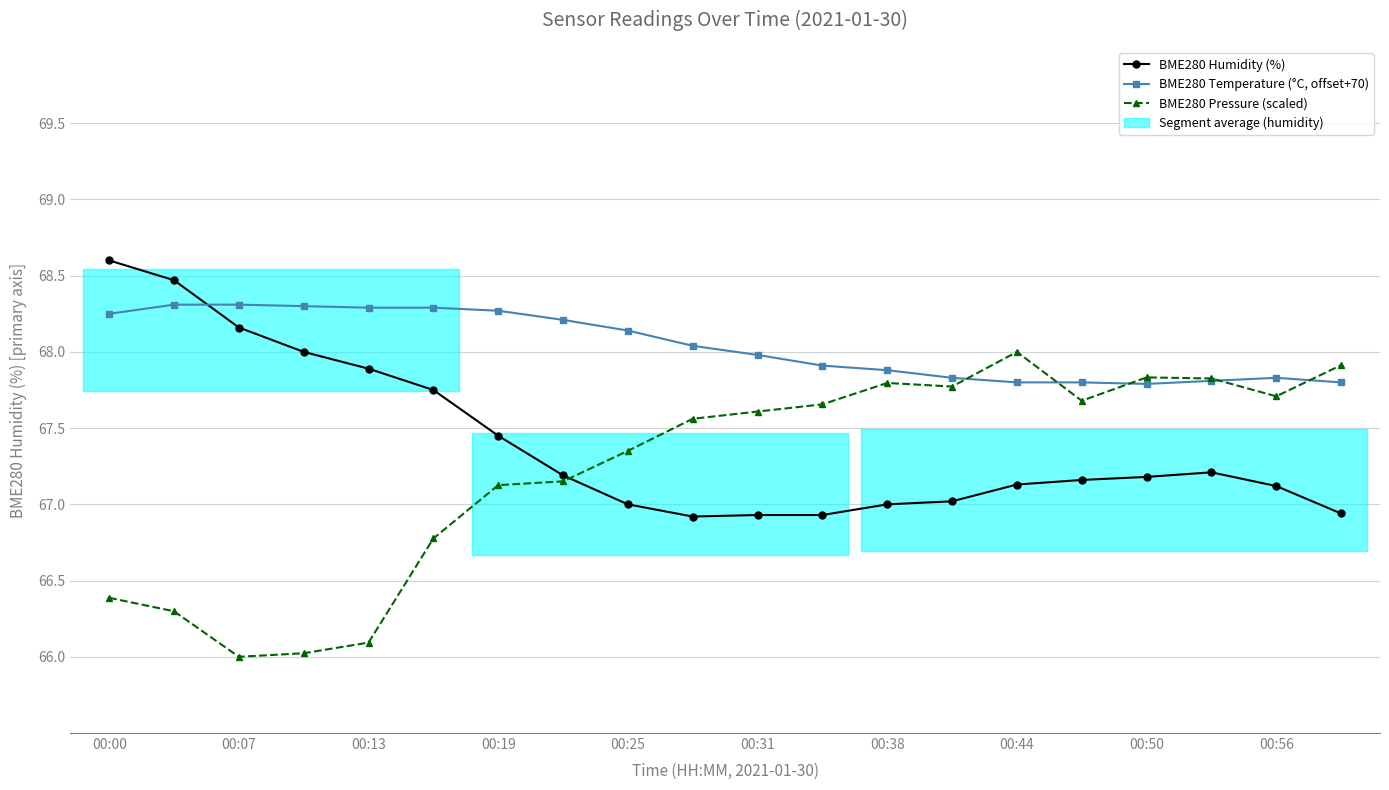

How many lines are shown in the chart?

3